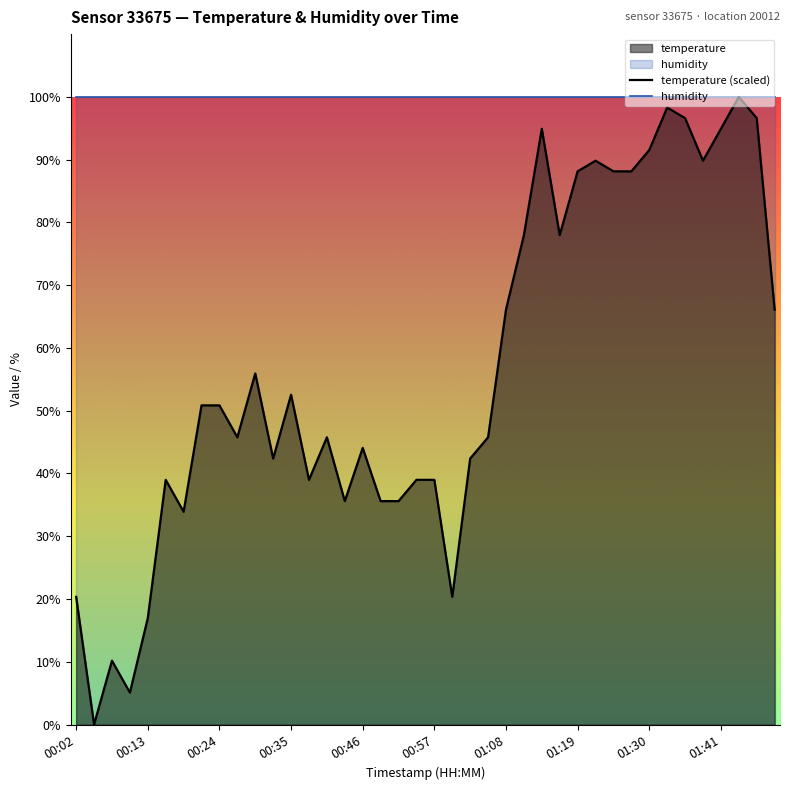

What is the maximum value for temperature (scaled)?

100.0